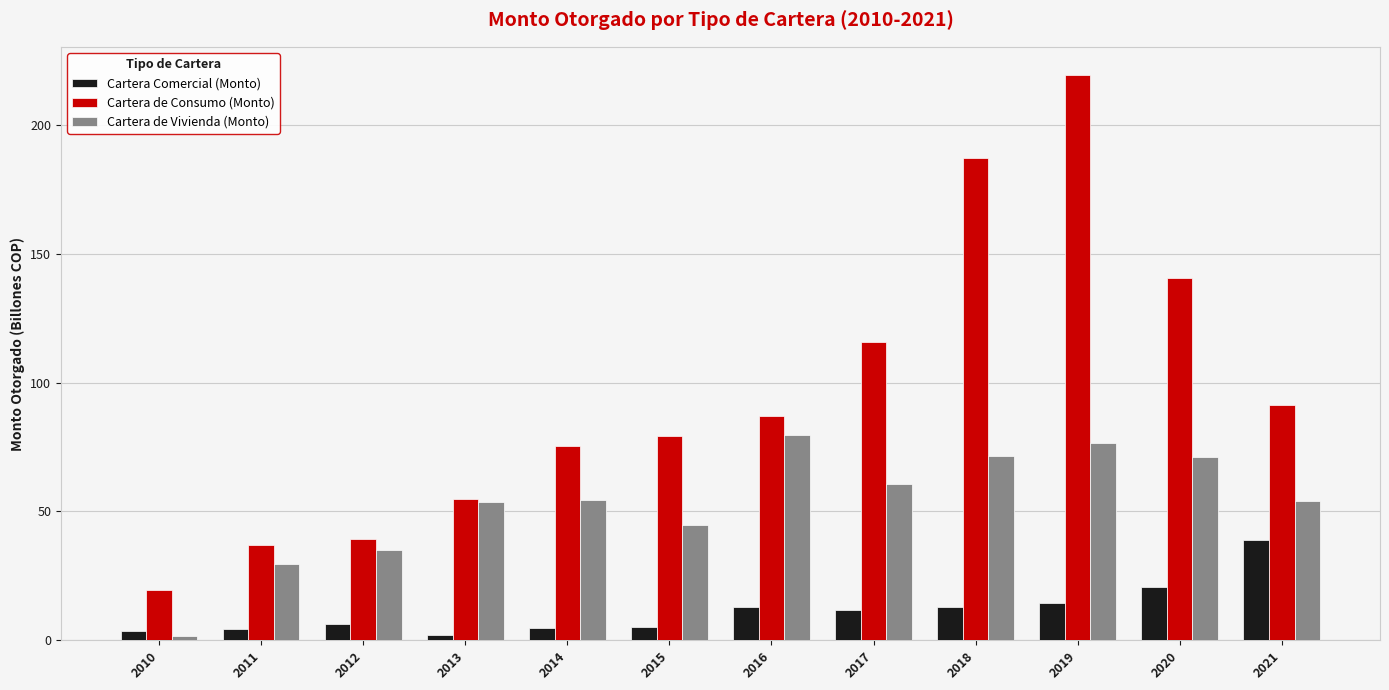

Which series has the largest total across all categories?

Cartera de Consumo (Monto)